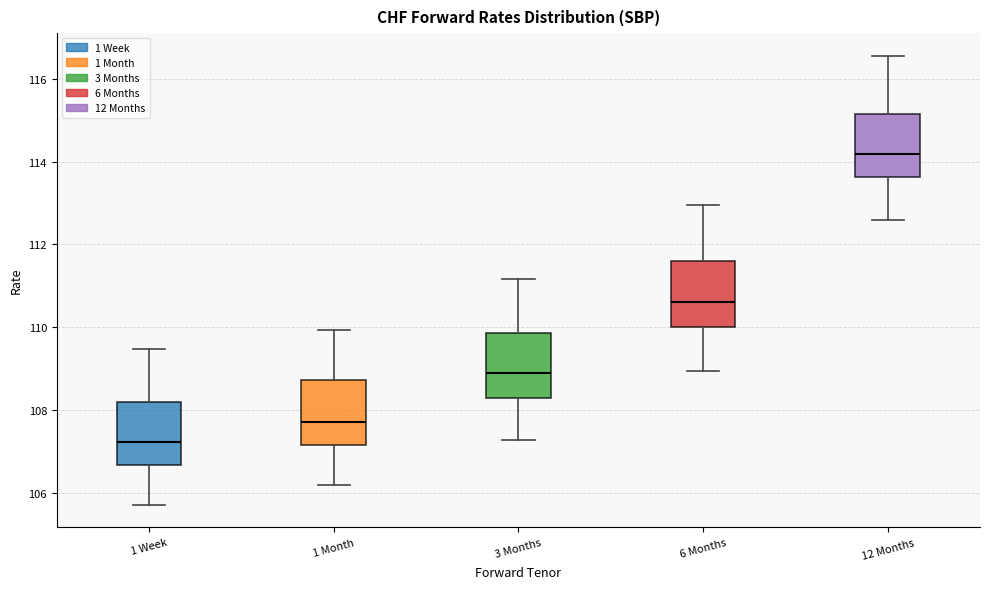

Reading left to right, read every box against the y-axis: the position of its median line, the range the box covers, and the ends of its whiskers. The values are not printed on the chart, so give them approximately, as read against the axis.

1 Week: median 107.2, box 106.6 to 108.2, whiskers 105.8 to 109.4
1 Month: median 107.8, box 107.2 to 108.8, whiskers 106.2 to 110.0
3 Months: median 109.0, box 108.2 to 109.8, whiskers 107.2 to 111.2
6 Months: median 110.6, box 110.0 to 111.6, whiskers 109.0 to 113.0
12 Months: median 114.2, box 113.6 to 115.2, whiskers 112.6 to 116.6